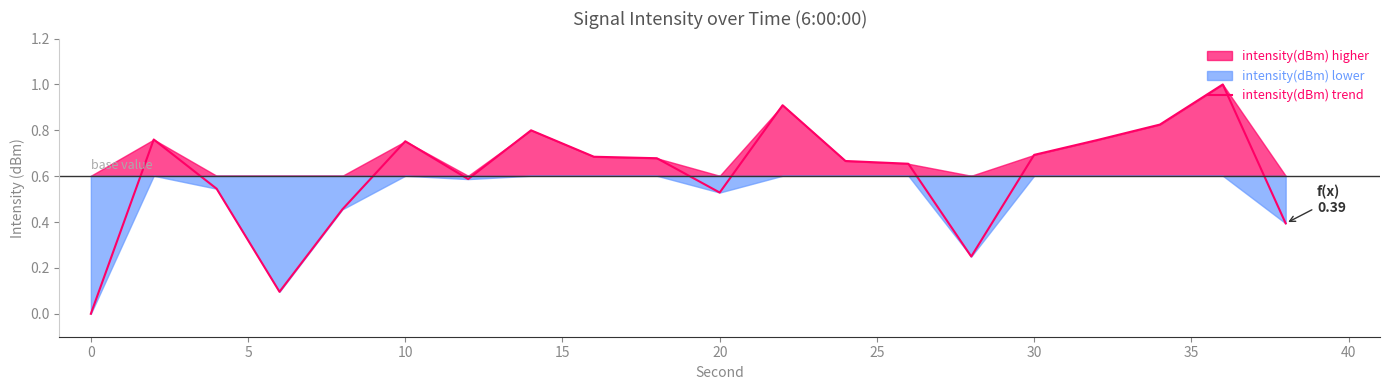

What is the difference between the second highest and second lowest values?

0.8